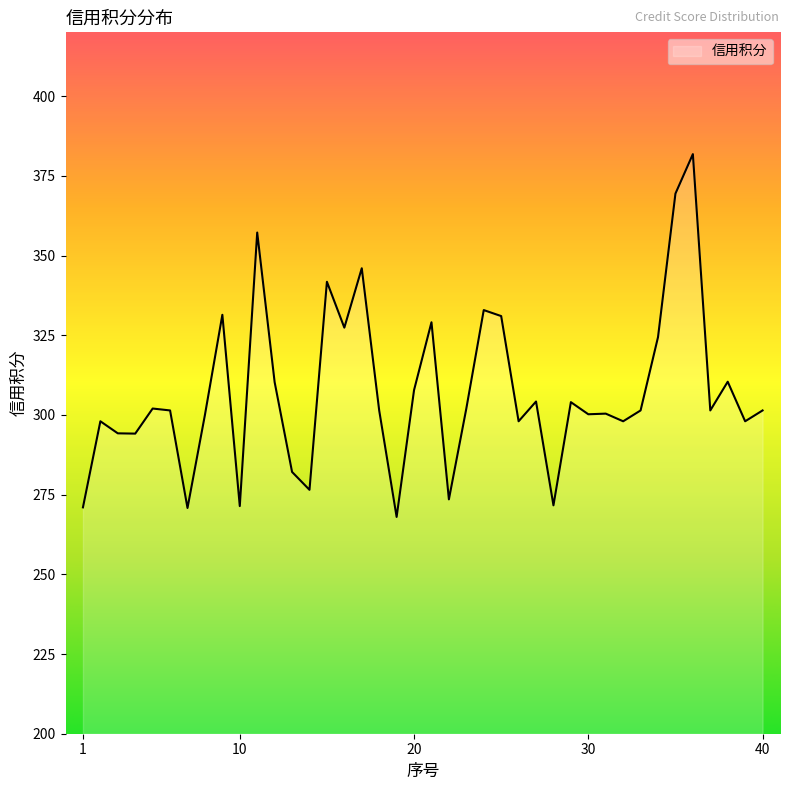

What is the difference between the maximum and minimum values?

113.8